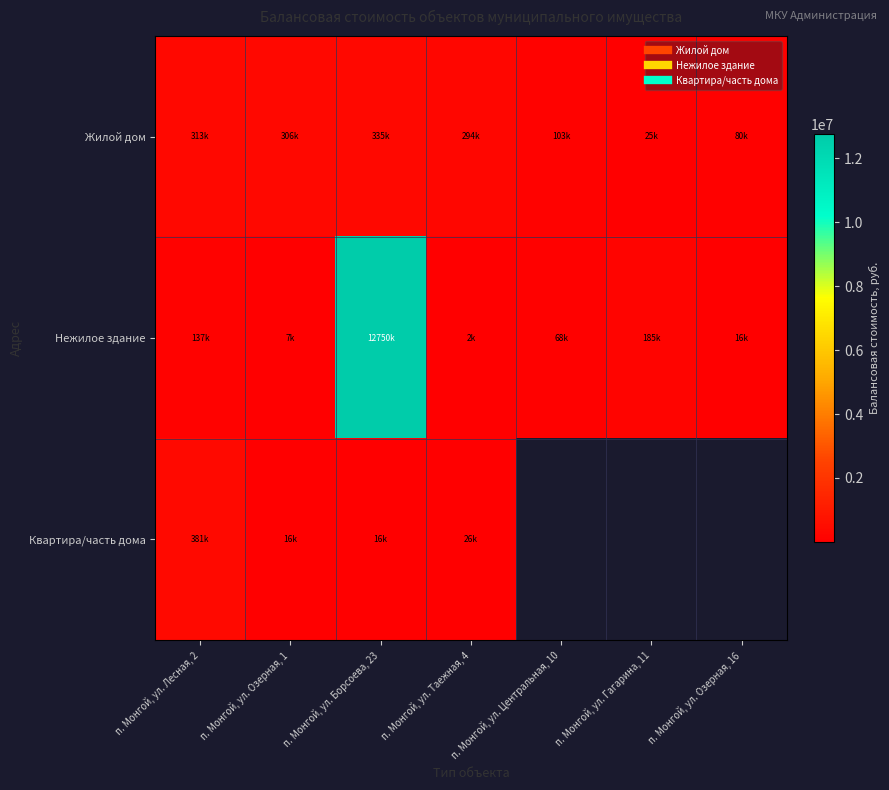

Read the Нежилое здание value at п. Монгой, ул. Озерная, 1.

7037.3